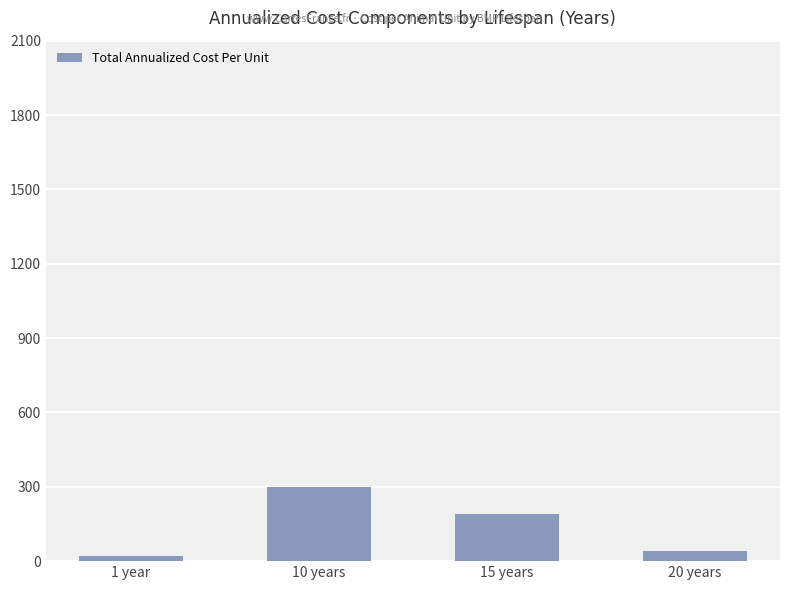

Read the value at 1 year.

20.5